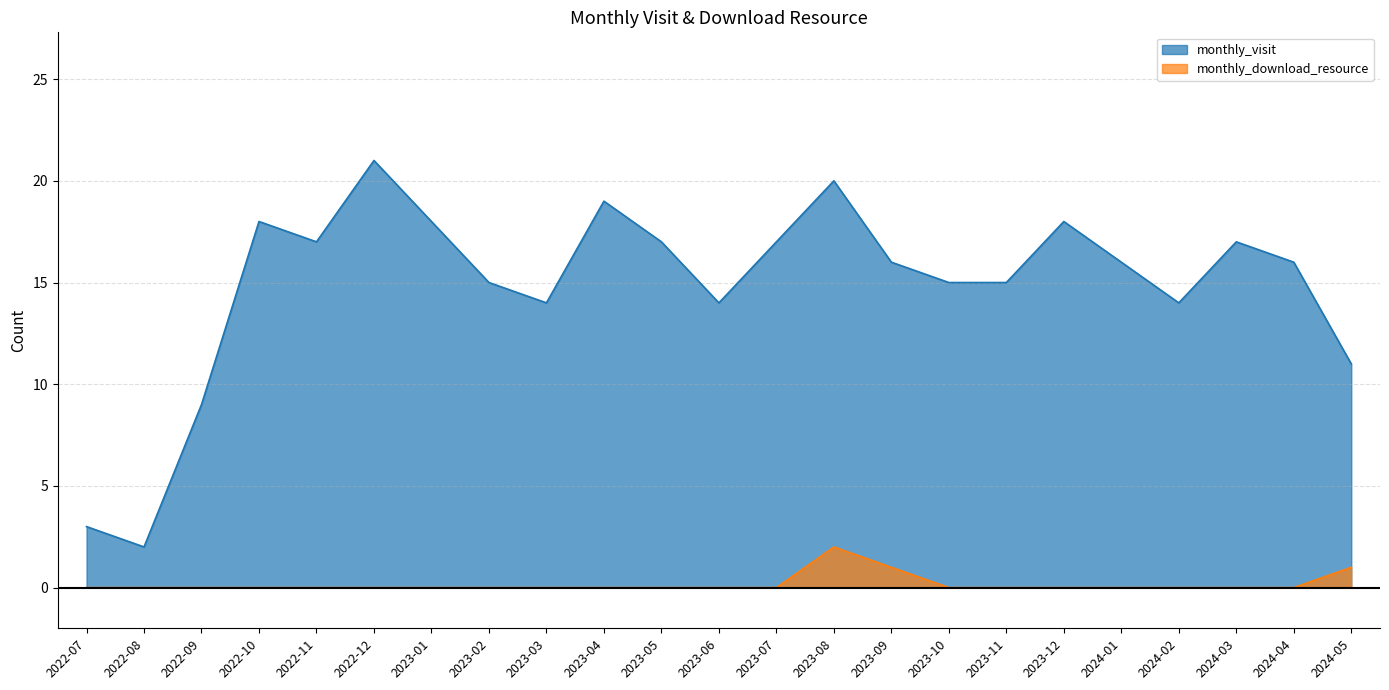

True or false: monthly_download_resource and monthly_visit intersect in this chart.

False